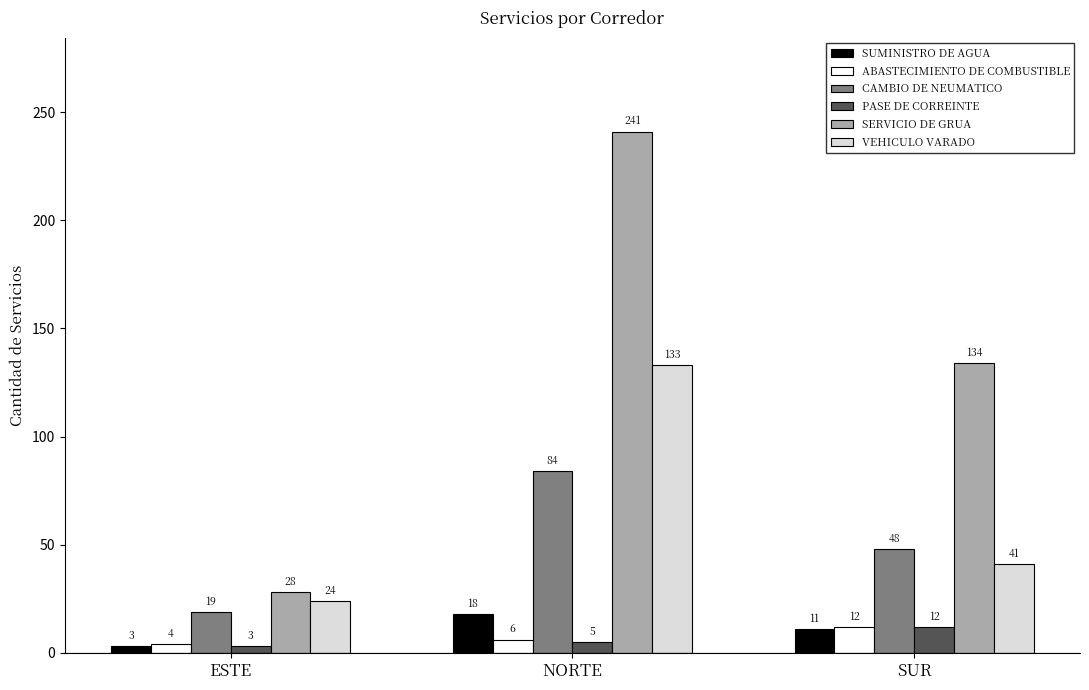

Which series changed the most between ESTE and NORTE?

SERVICIO DE GRUA